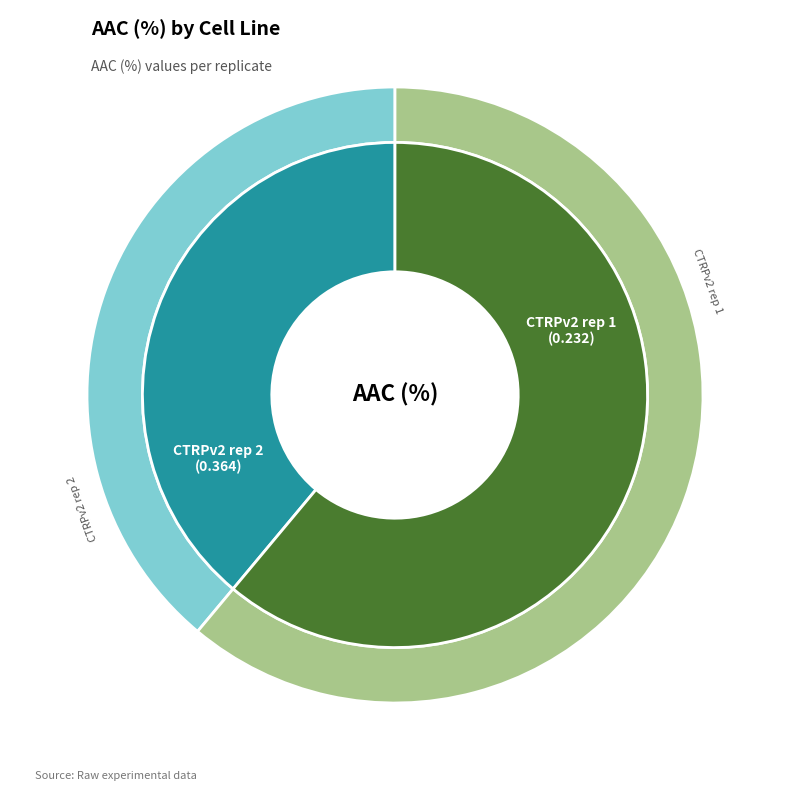

What percentage do CTRPv2 rep 2 and CTRPv2 rep 1 together represent?

100.0%